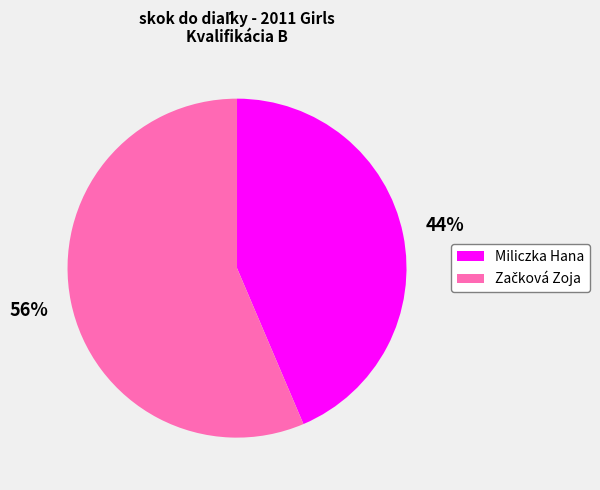

Does any single category account for the majority?

Yes